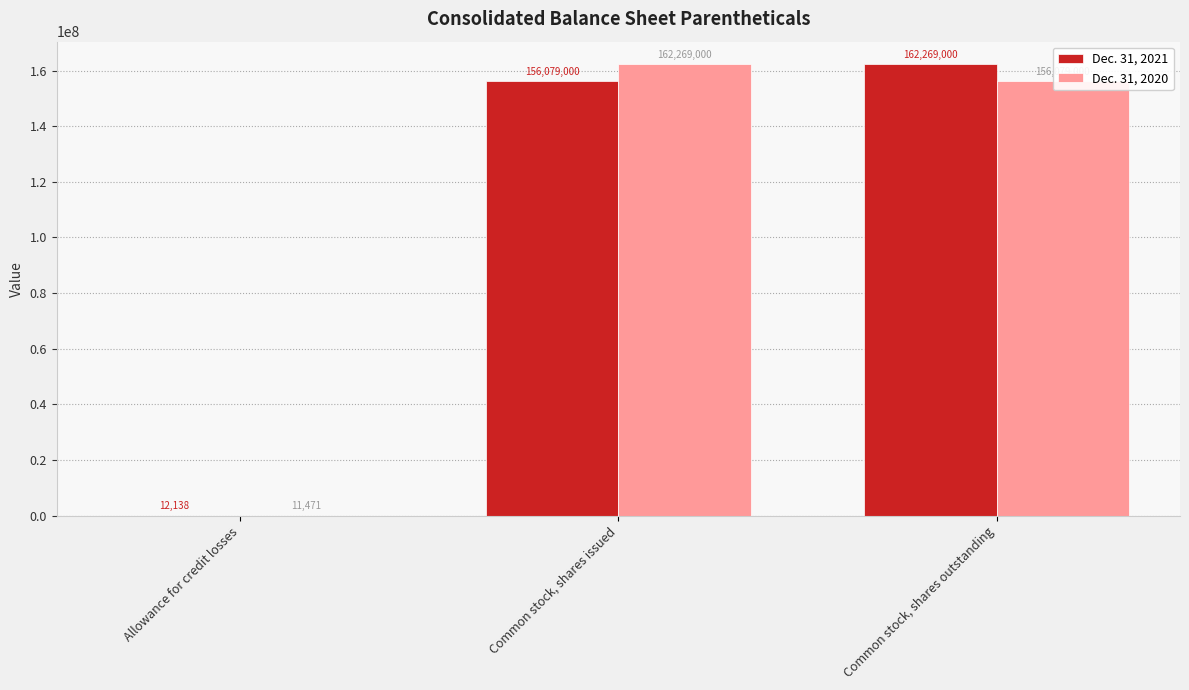

What are all the series names shown in the legend?

Dec. 31, 2021, Dec. 31, 2020